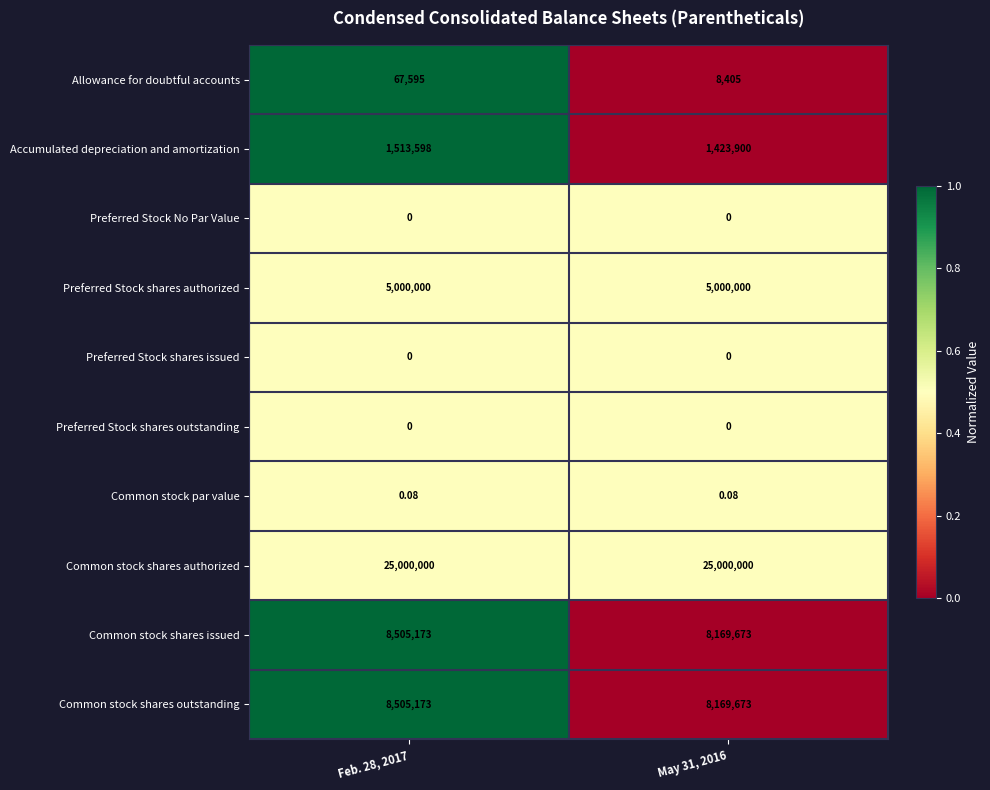

Which series has the largest total across all categories?

Common stock shares authorized